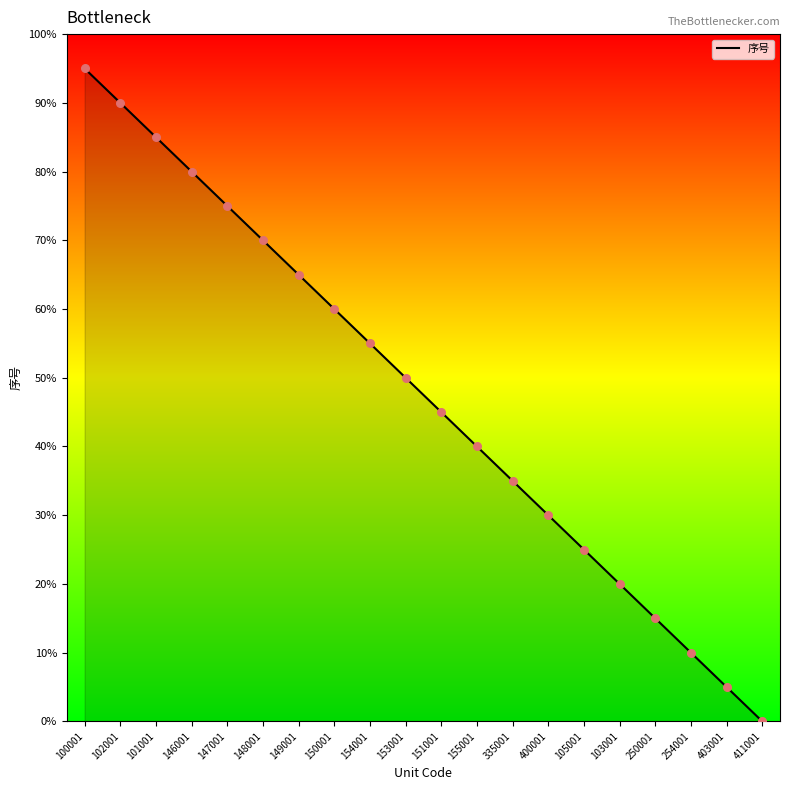

Approximately how many times larger is the value at 100001 compared to 250001?

6.3